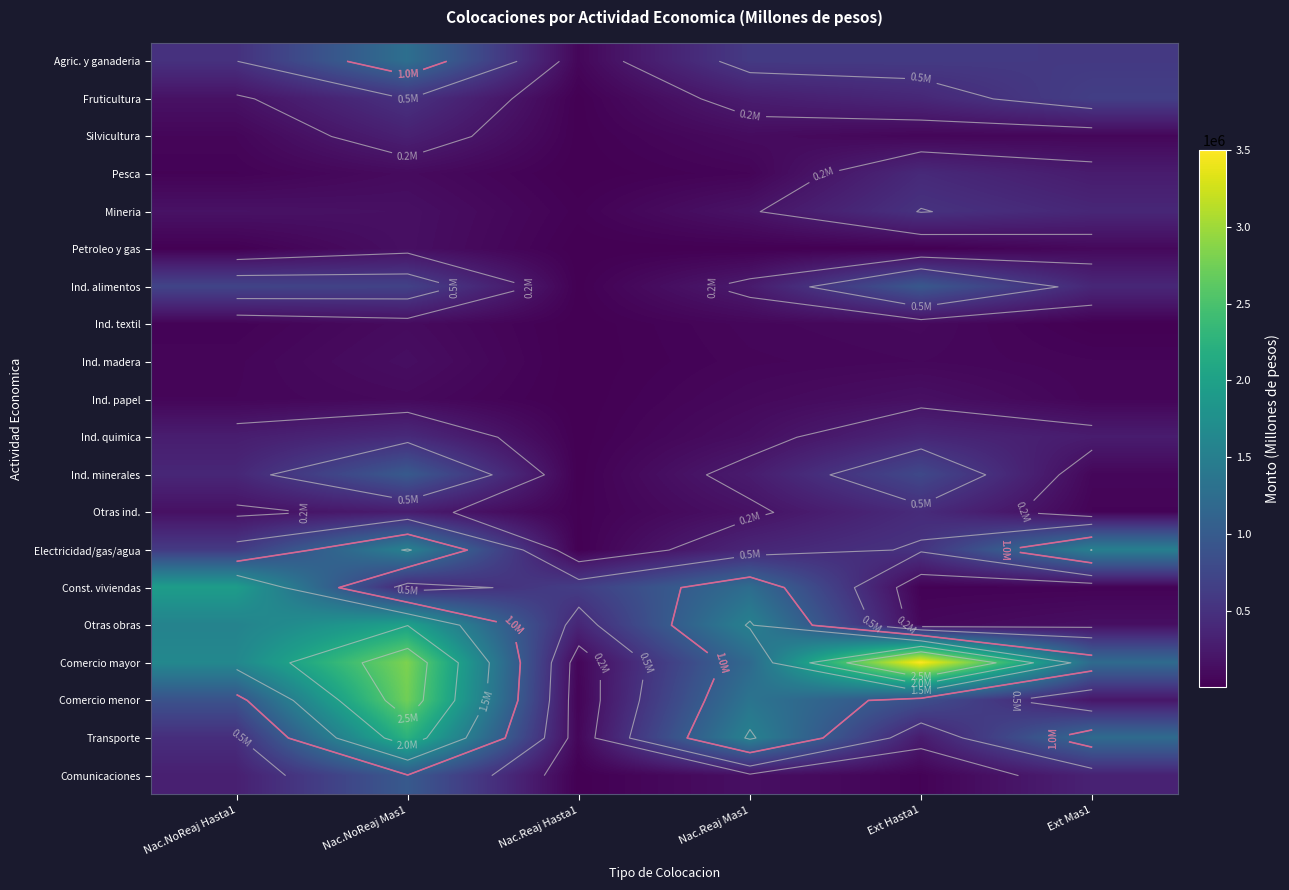

Which has a higher value, Nac.Reaj Hasta1 or Ext Mas1?

Ext Mas1